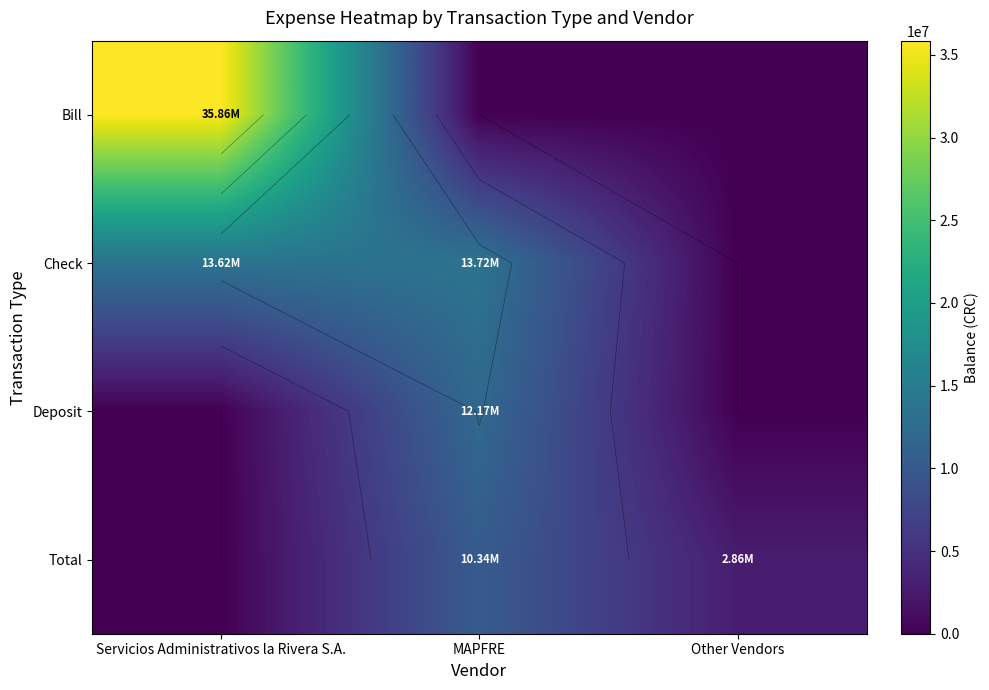

True or false: Deposit has a value of -8498721.0 at Other Vendors.

False